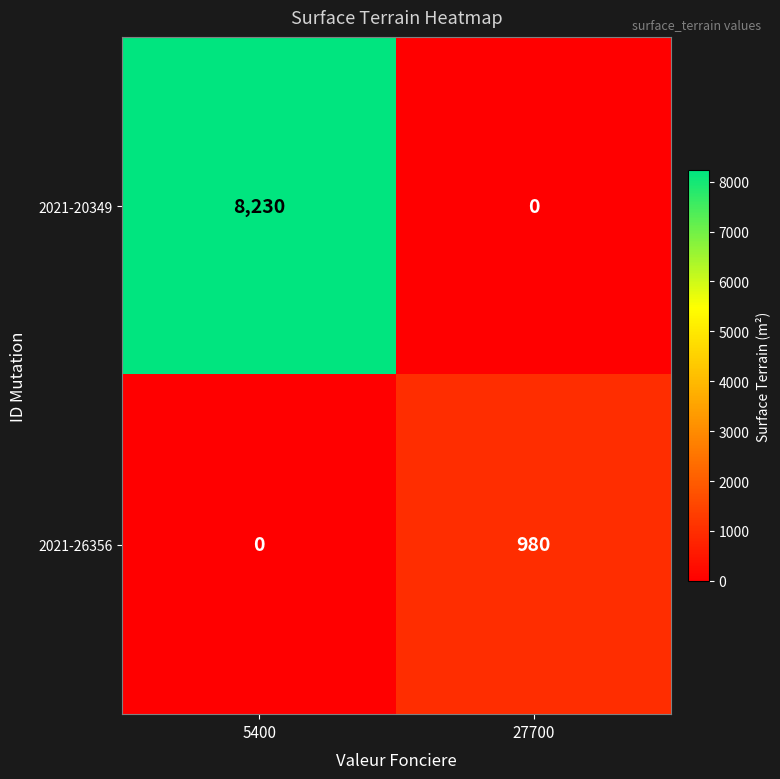

List the series in order of their overall mean, highest first.

2021-20349, 2021-26356